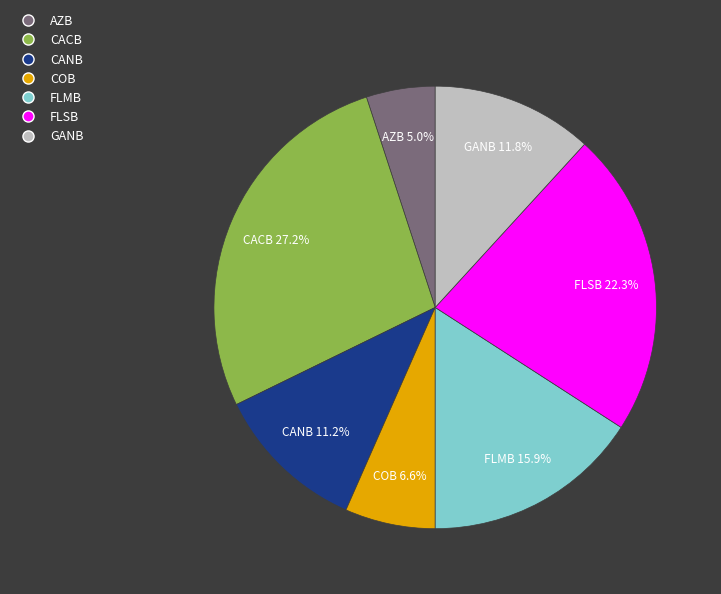

To the nearest percent, what is the difference between the largest and smallest slice percentages?

22%